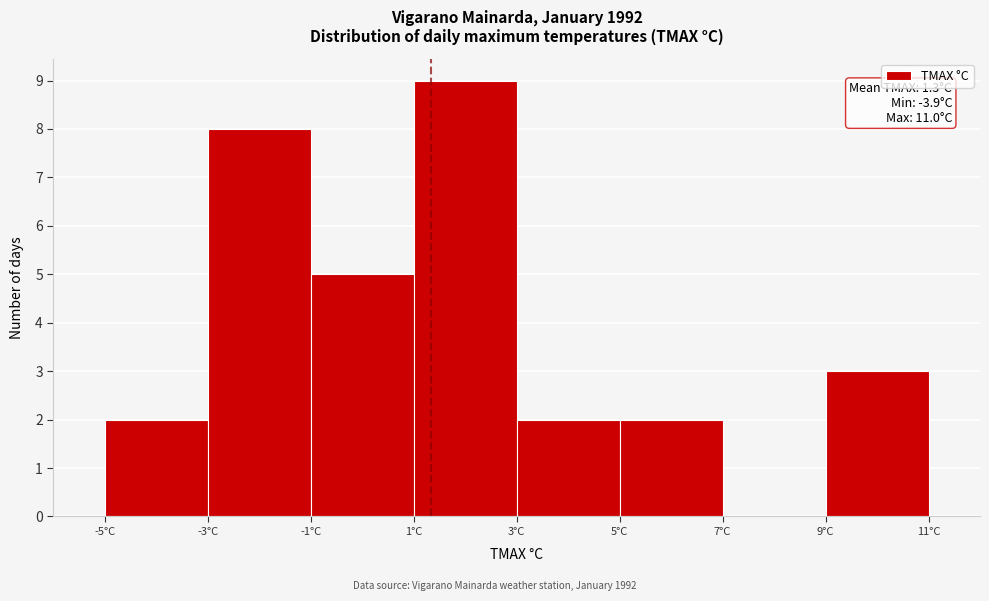

Which range on the x-axis has the tallest bar?

1 to 3